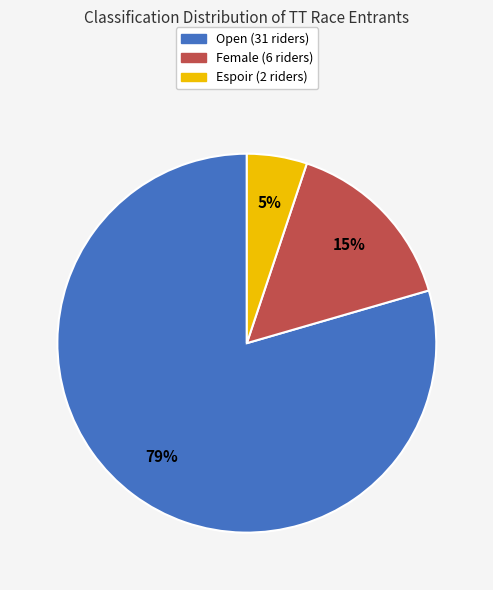

What is the largest slice in the pie chart?

Open